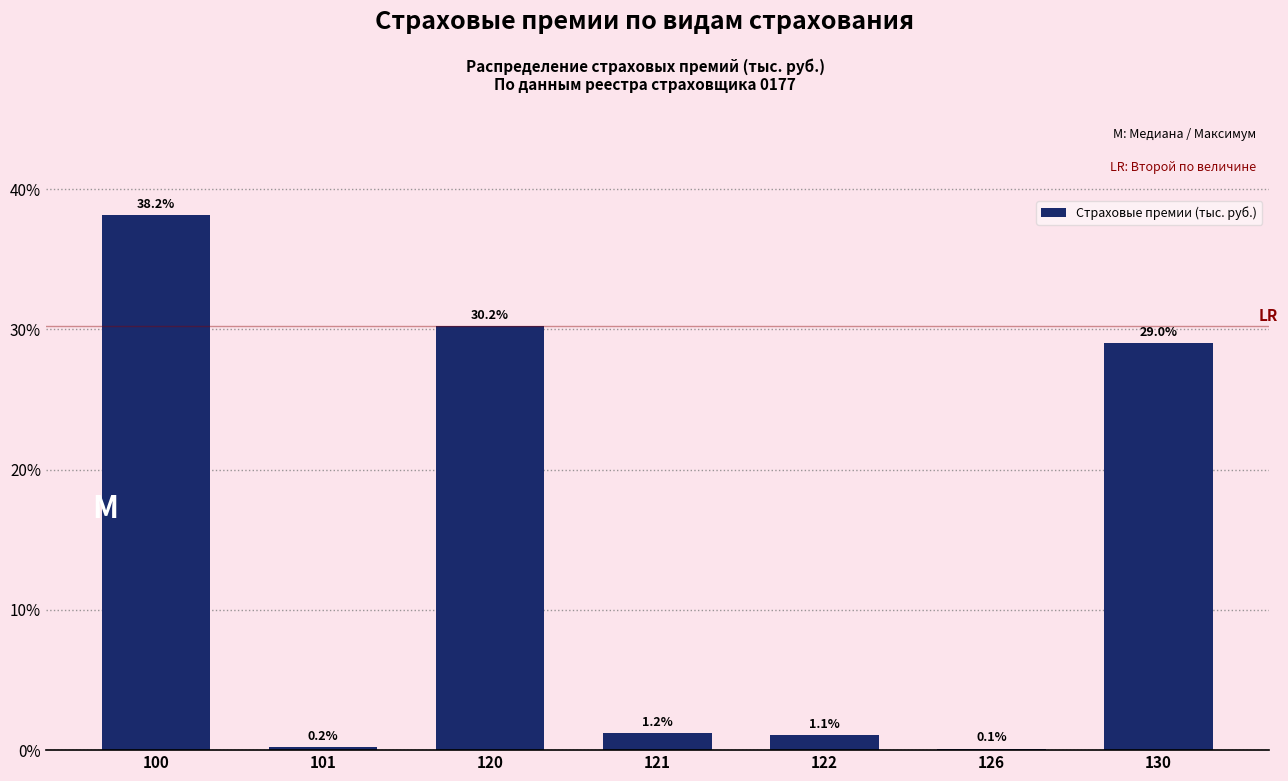

Reading left to right, extract all data points from this chart.

100=38.2	101=0.2	120=30.2	121=1.2	122=1.1	126=0.1	130=29.0